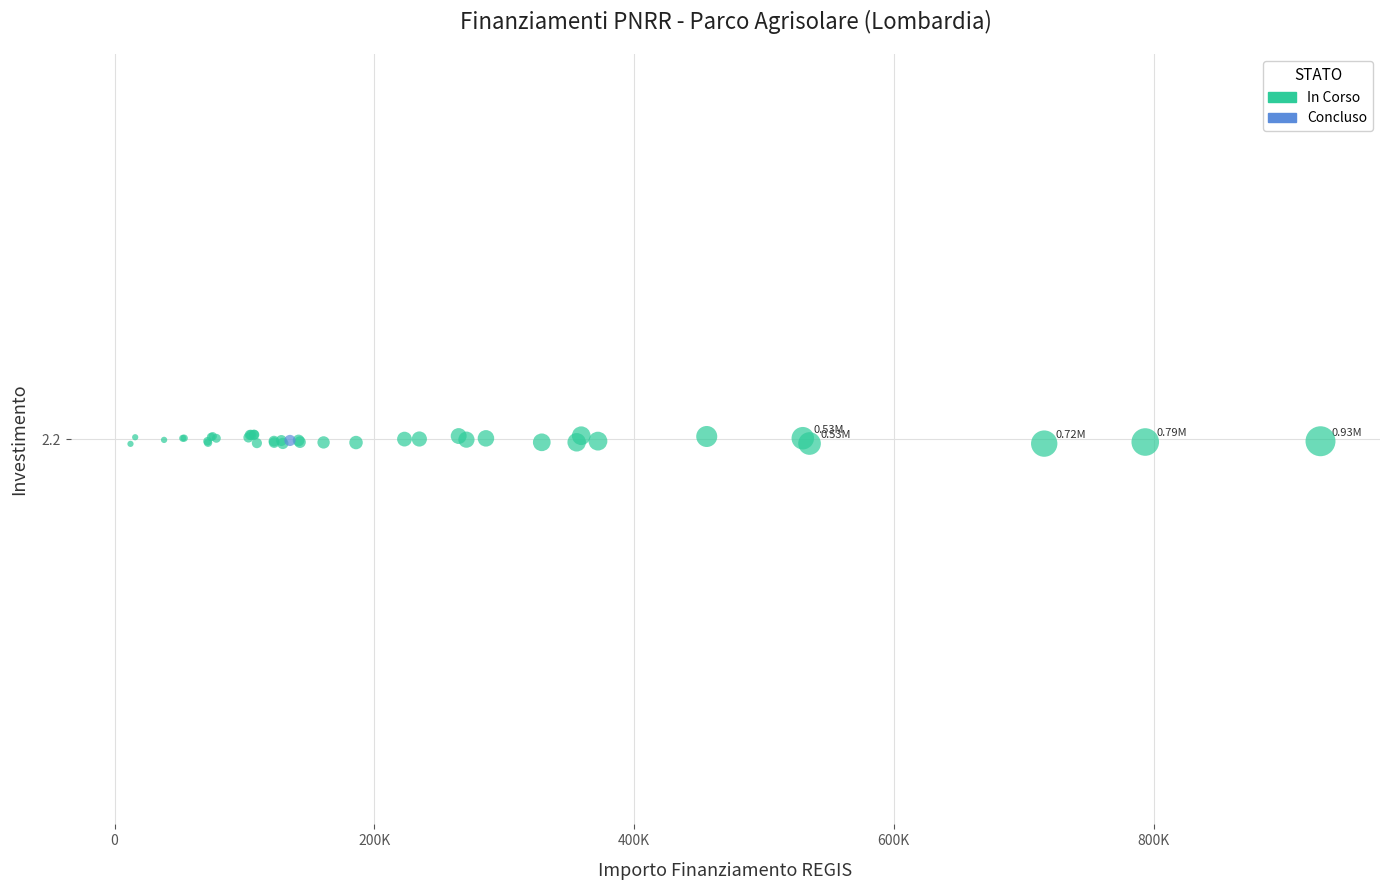

What are all the series names shown in the legend?

In Corso, Concluso